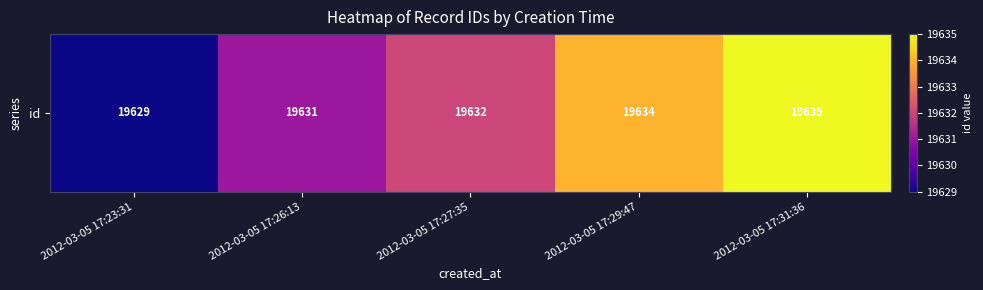

What is the difference between the values at 2012-03-05 17:26:13 and 2012-03-05 17:31:36?

4